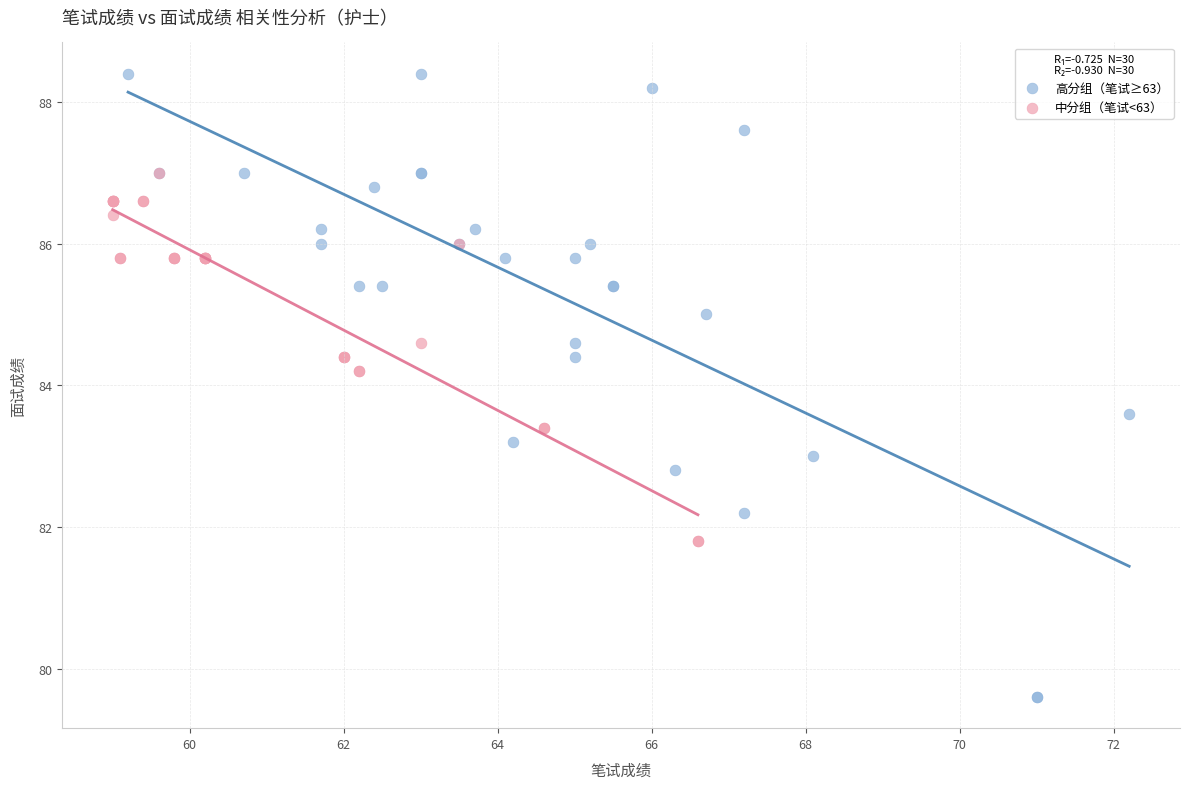

Which series contains the lowest Y value?

高分组（笔试≥63）